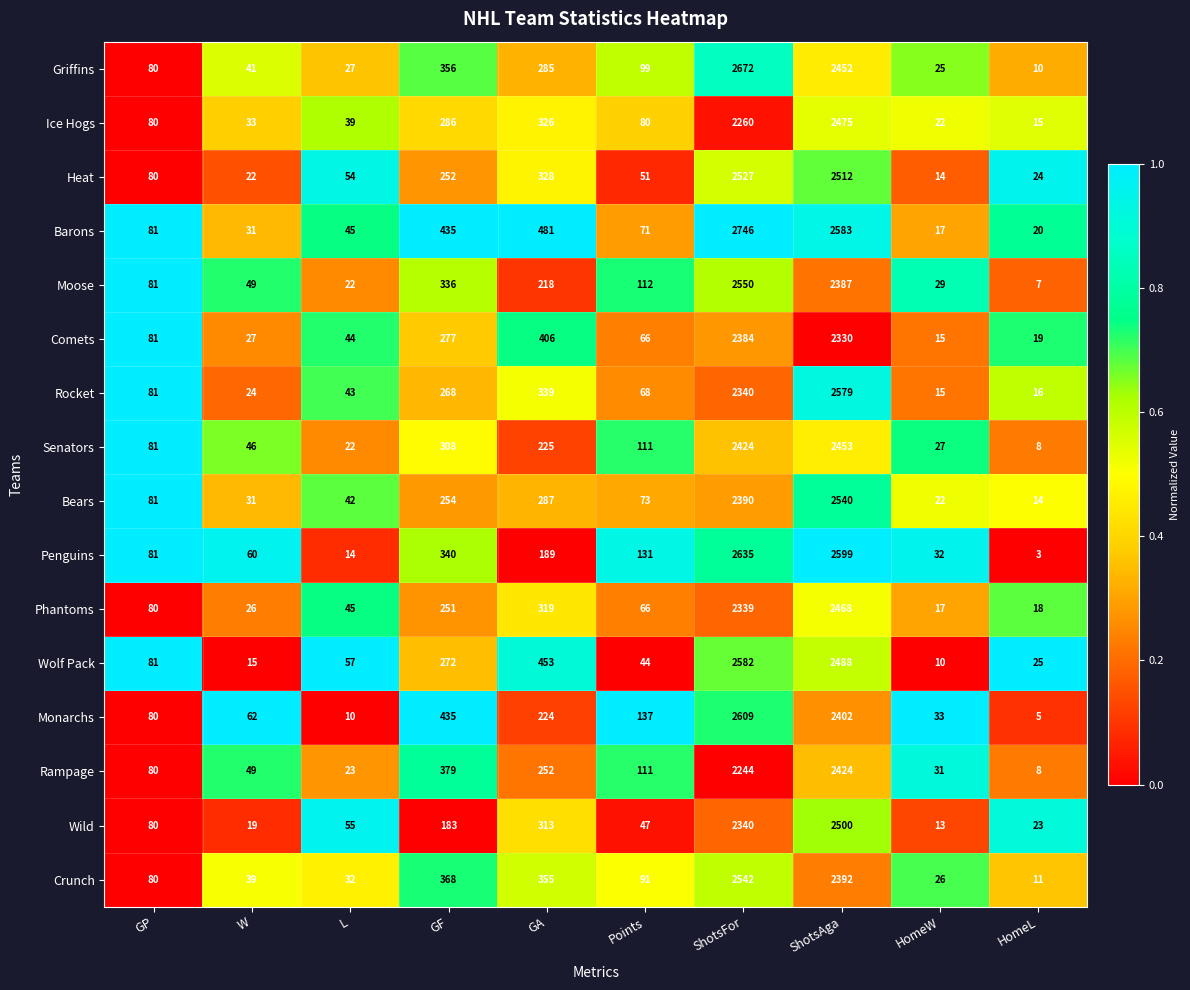

What is the difference between the Wild values at ShotsAga and GP?

2420